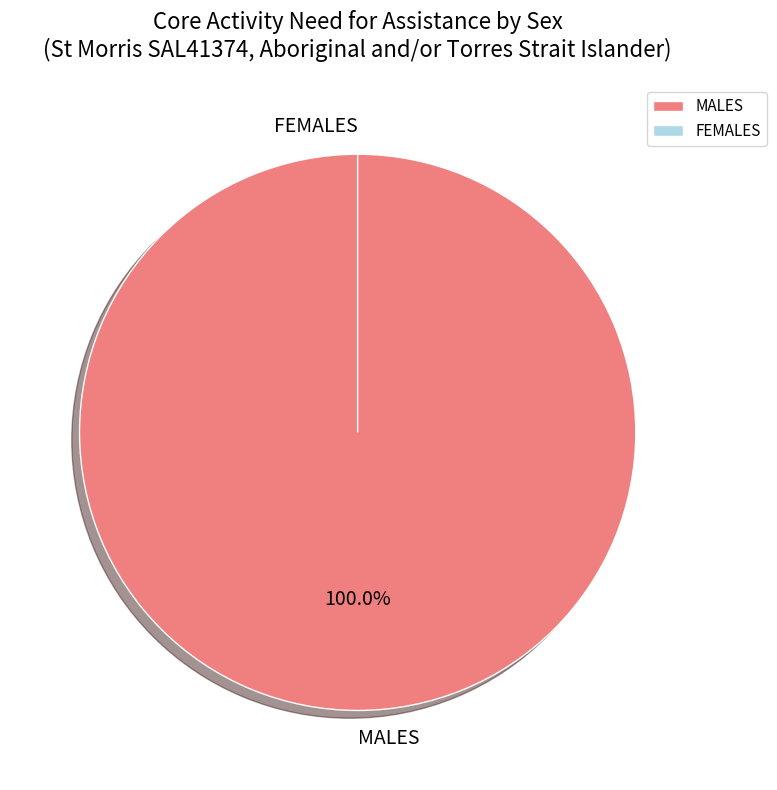

To the nearest percent, what is the difference between the FEMALES and MALES slice percentages?

100%